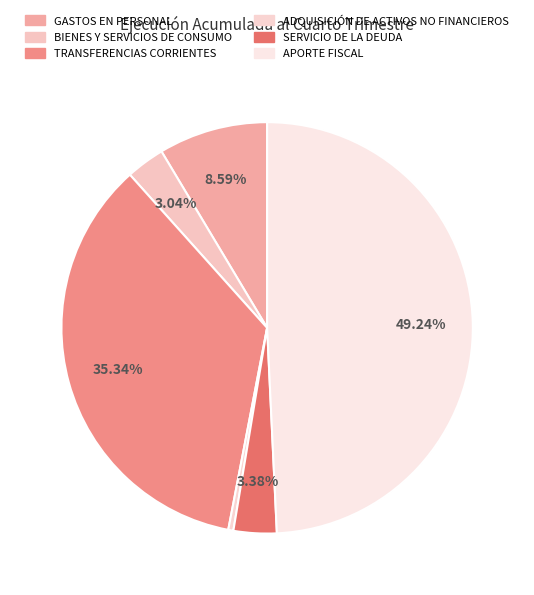

How many slices are in this pie chart?

6